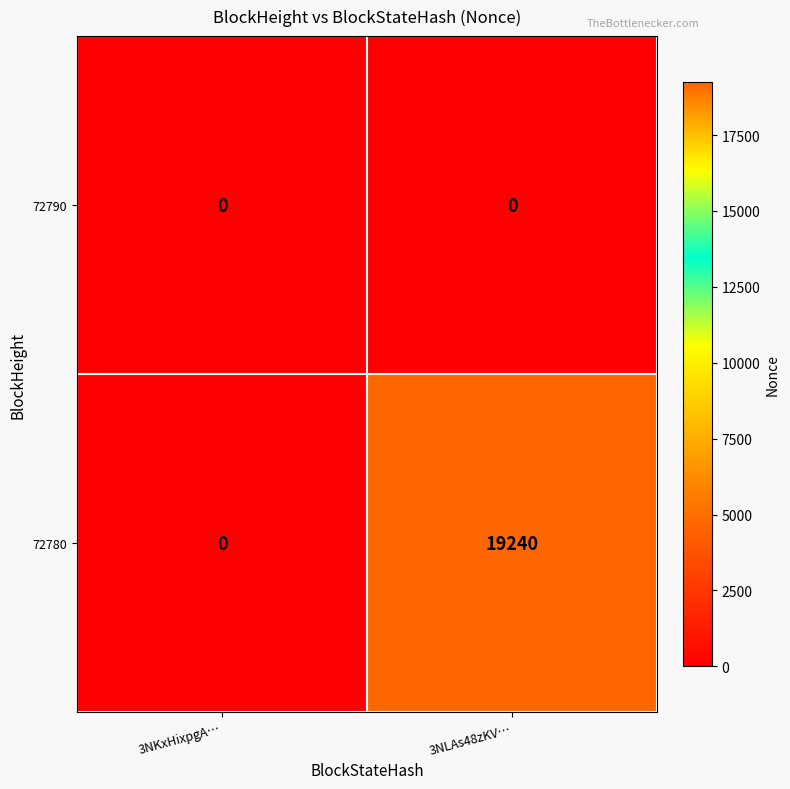

Rank the series by their maximum value, from lowest to highest.

72790, 72780